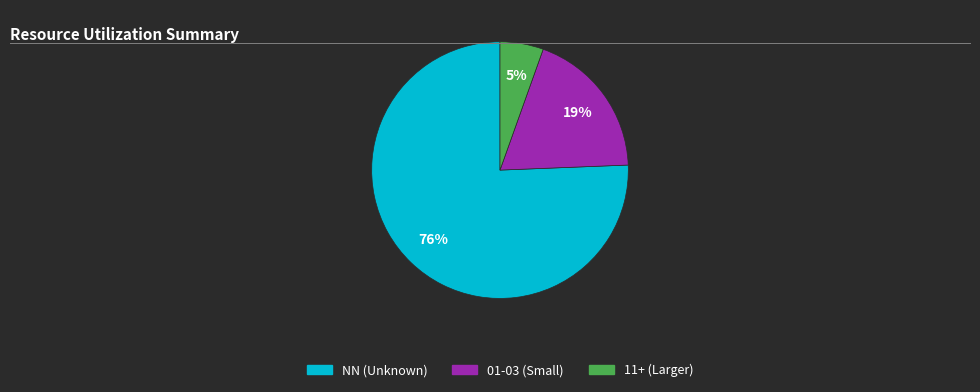

Is there a majority slice in this chart?

Yes